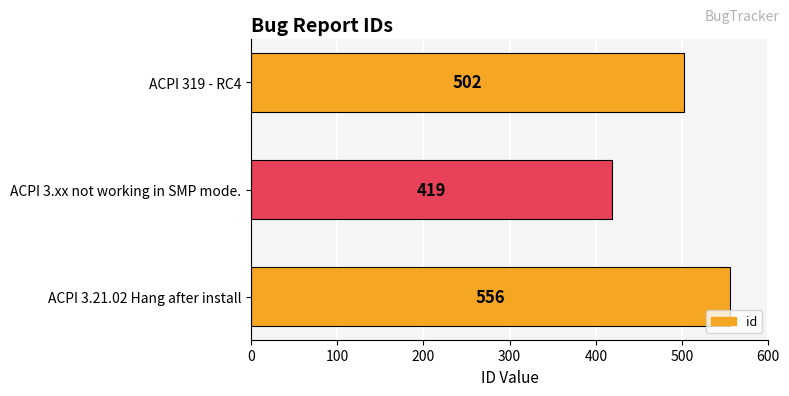

List the labels in order of value, largest first.

ACPI 3.21.02 Hang after install, ACPI 319 - RC4, ACPI 3.xx not working in SMP mode.